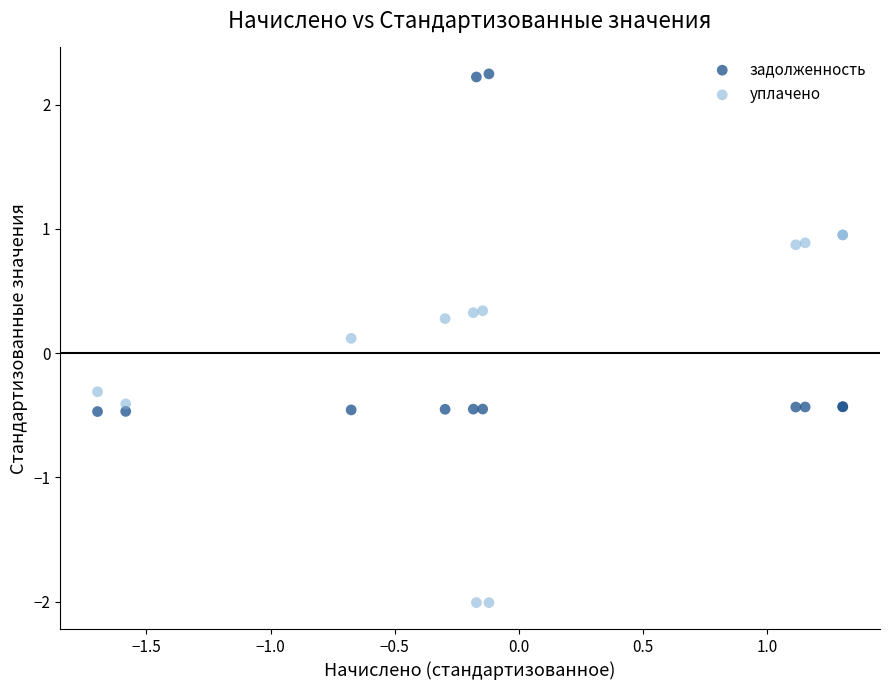

Which series reaches the maximum Y coordinate?

задолженность